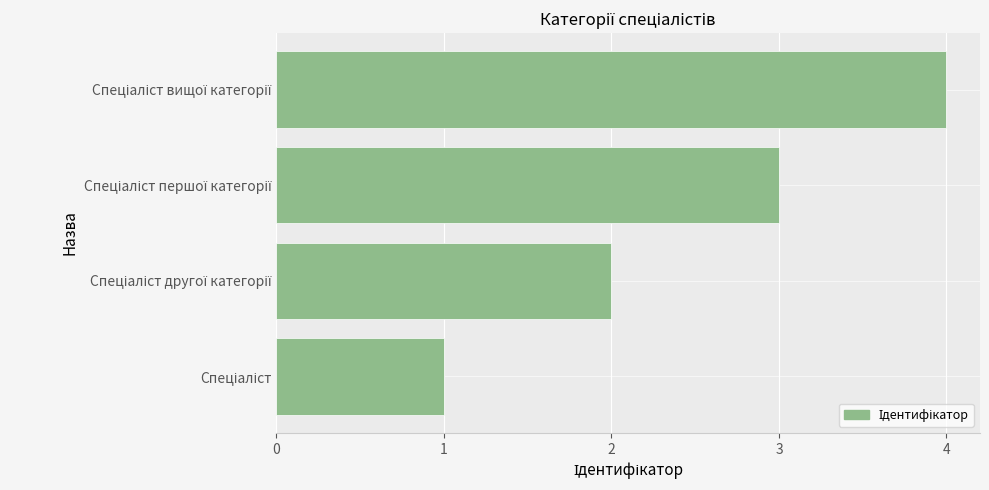

What is the maximum value shown in the chart?

4